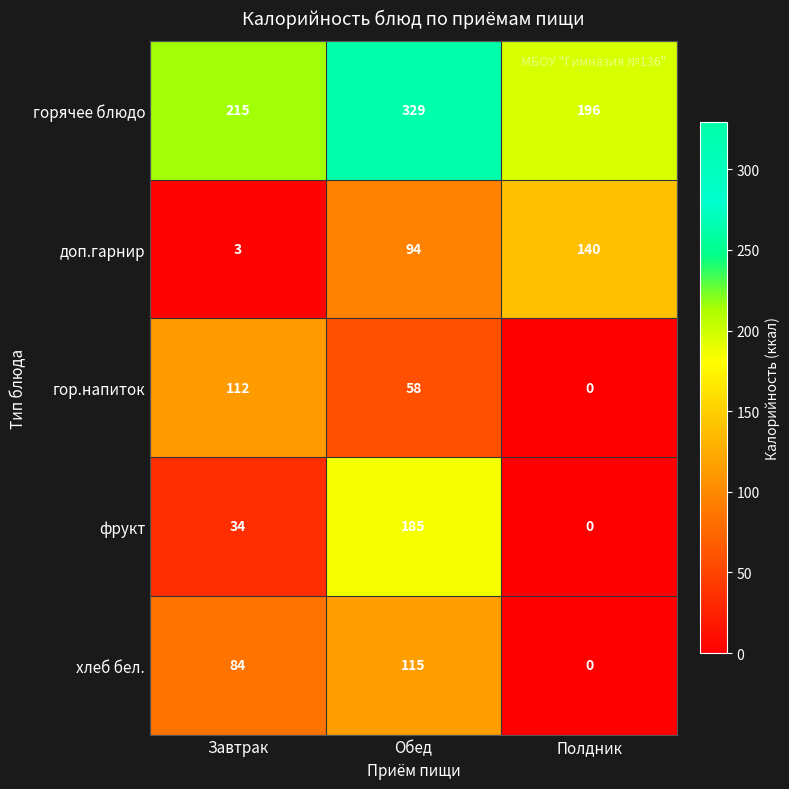

The value of гор.напиток at Завтрак is 37. True or false?

False